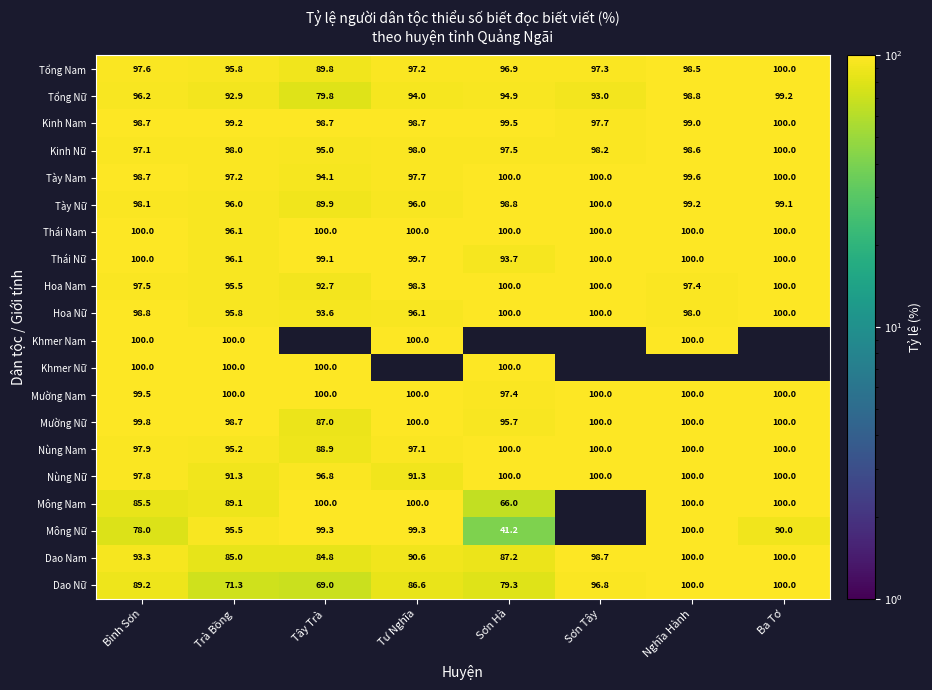

At which label does Kinh Nữ reach its minimum?

Tây Trà